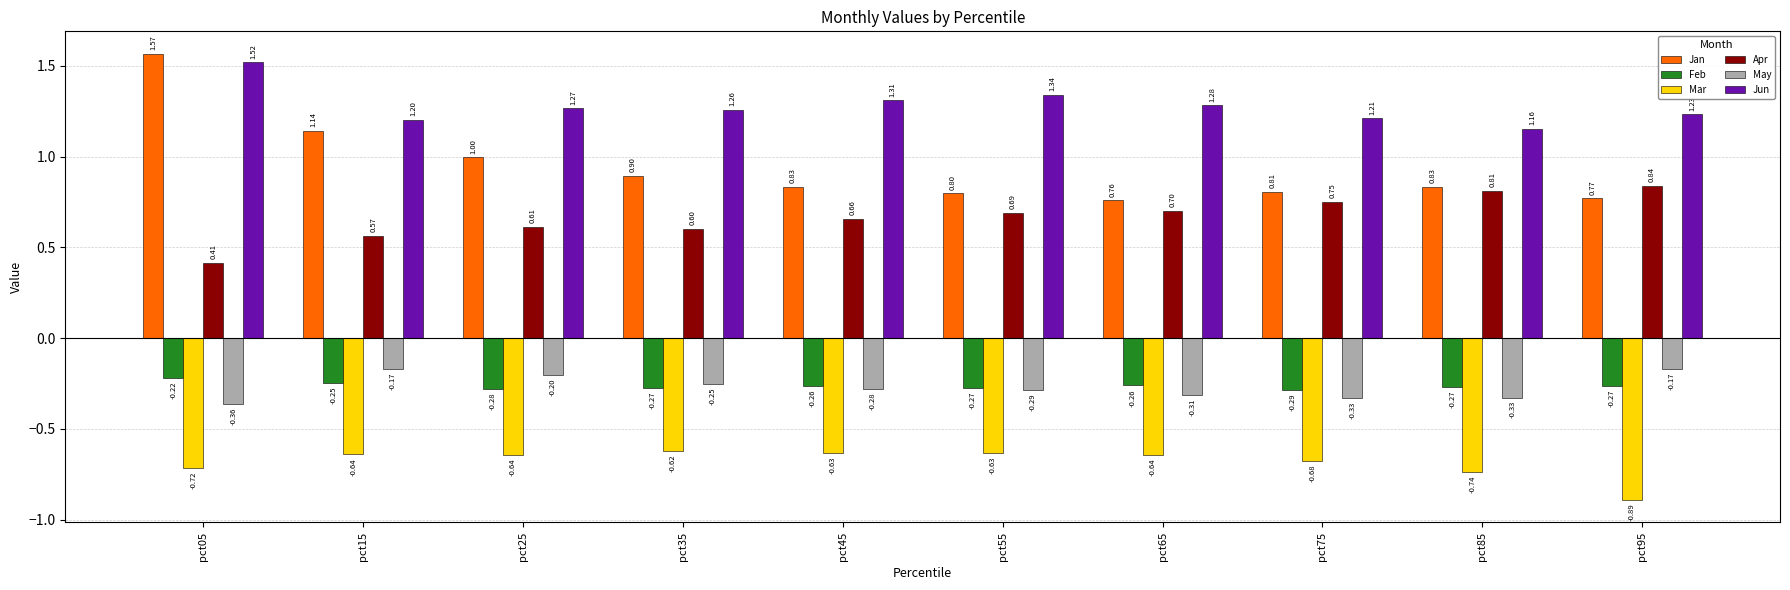

What is the sum of the Mar values at pct05 and pct75?

-1.4